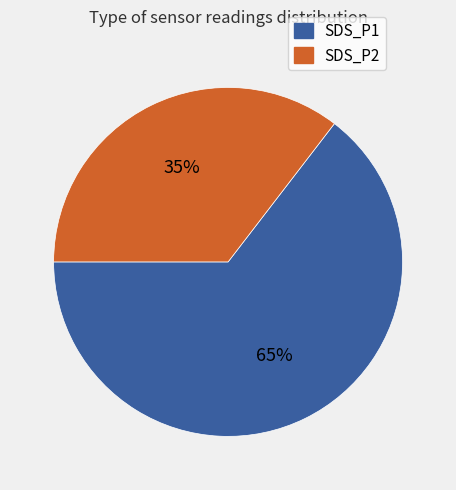

Does any single category account for the majority?

Yes